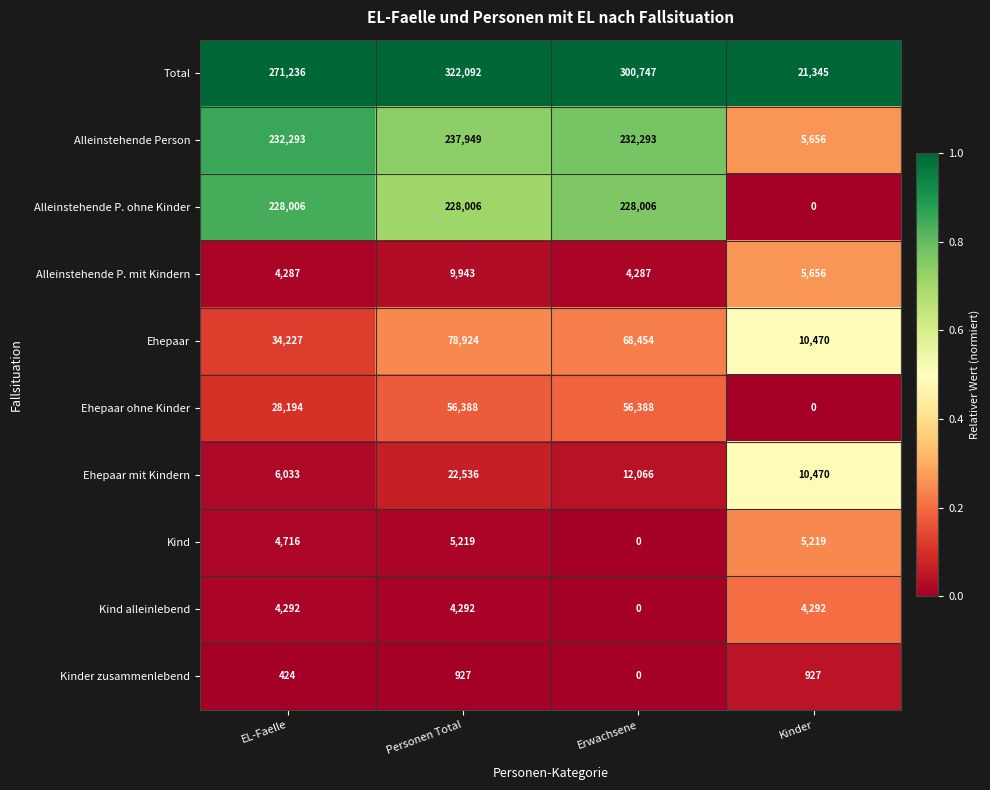

The Ehepaar mit Kindern series shows 16523 at Kinder. True or false?

False